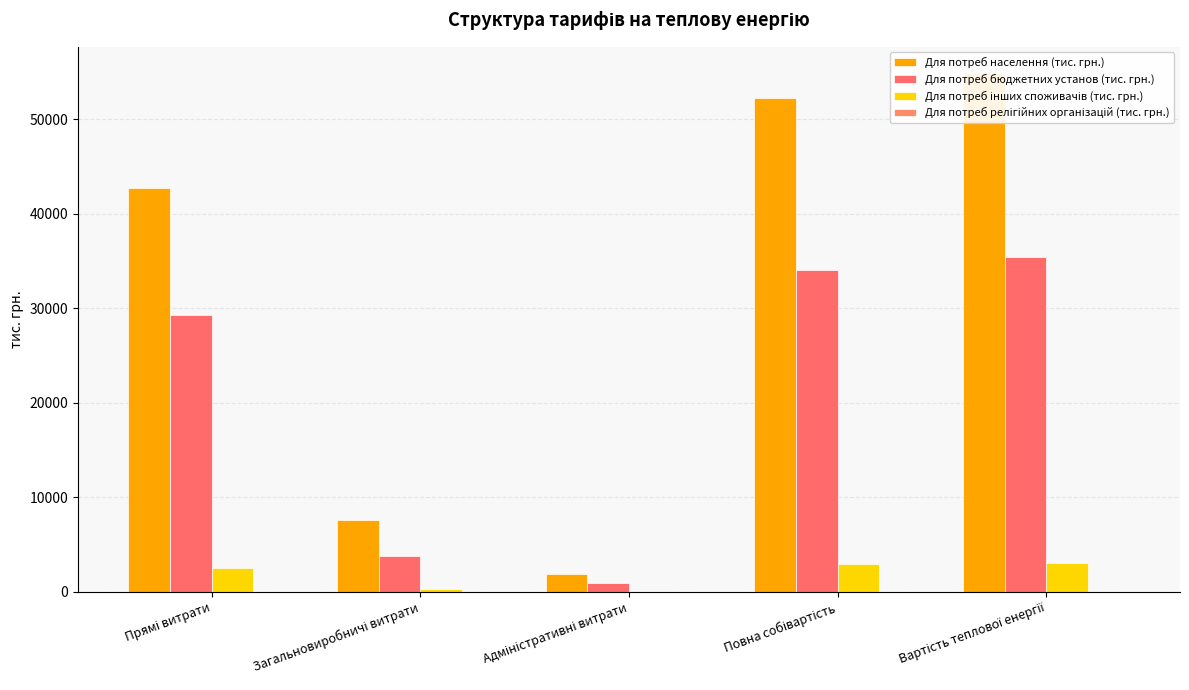

Is it true that Для потреб населення (тис. грн.) equals 418.8 at Адміністративні витрати?

False